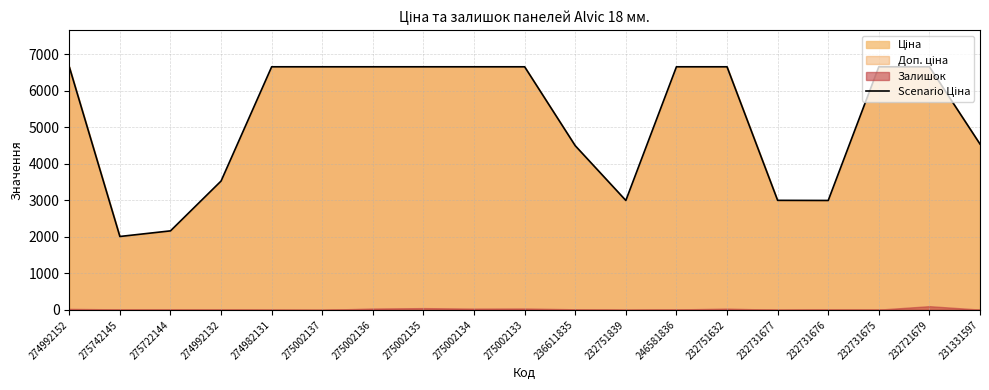

At which label is the value closest to 4334?

236611835